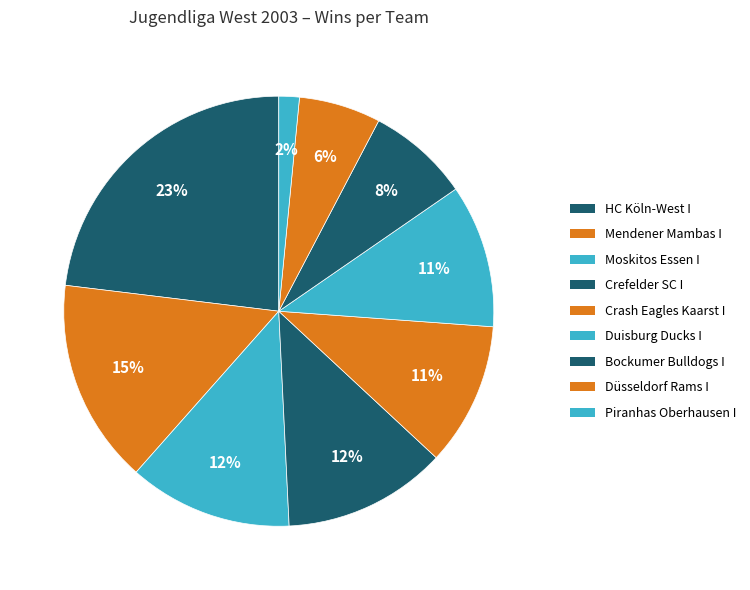

To the nearest percent, what is the difference between the largest and smallest slice percentages?

22%